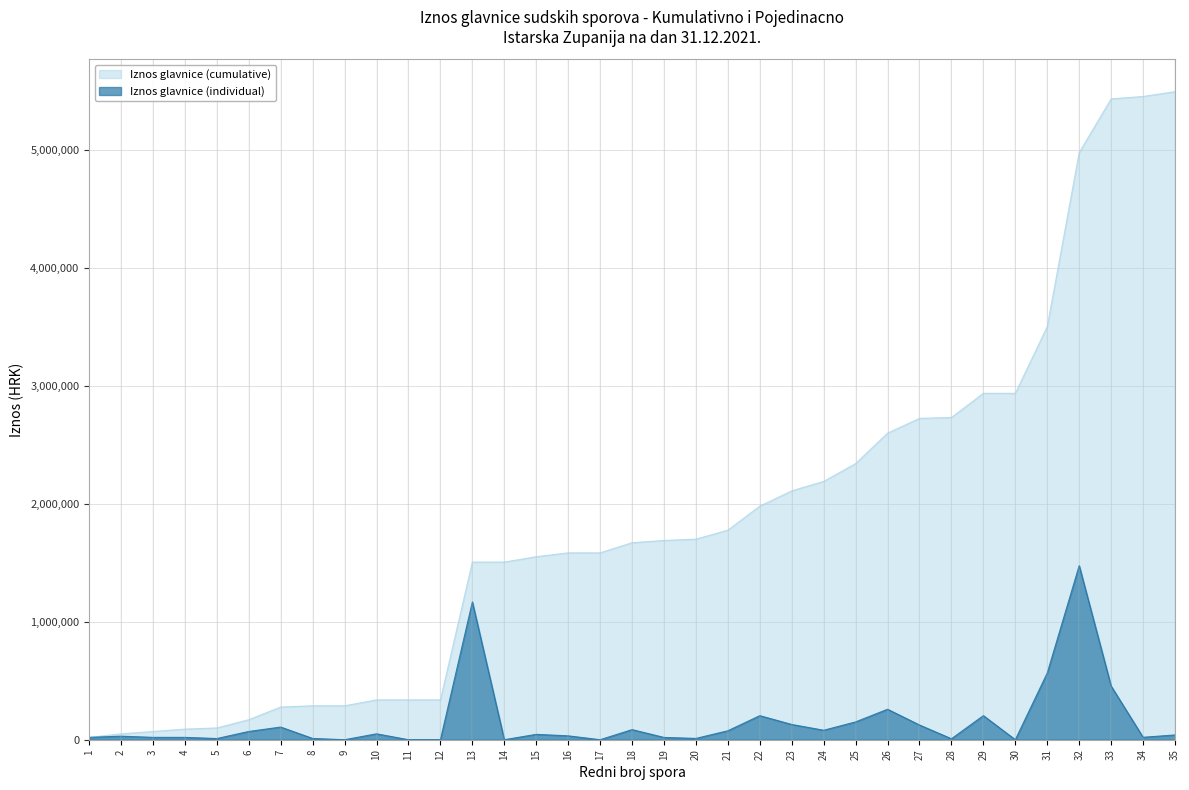

What is the difference between the maximum and minimum values in the Iznos glavnice (individual) series?

1475912.2